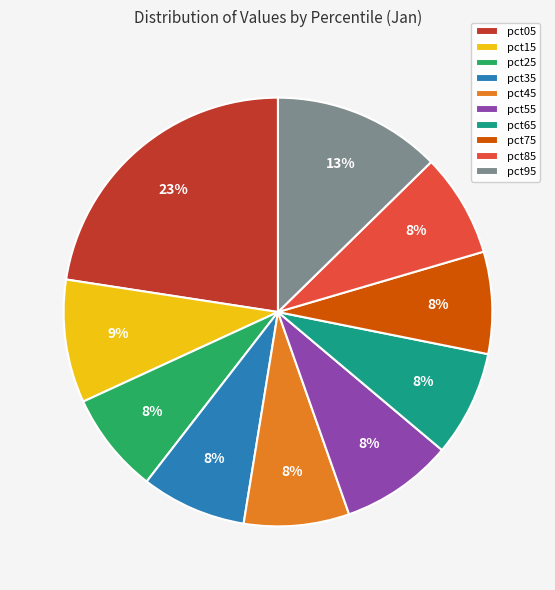

Count the number of slices in the pie.

10